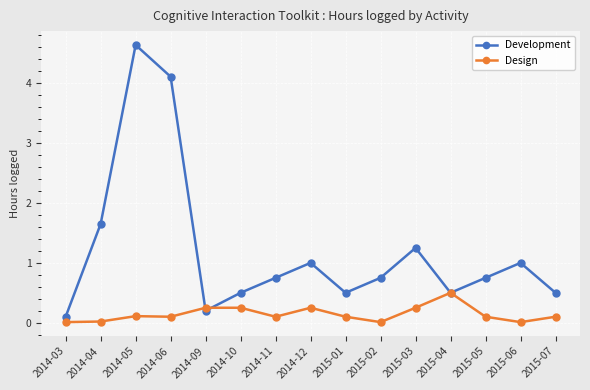

True or false: Development has a value of 0.5 at 2015-04.

True